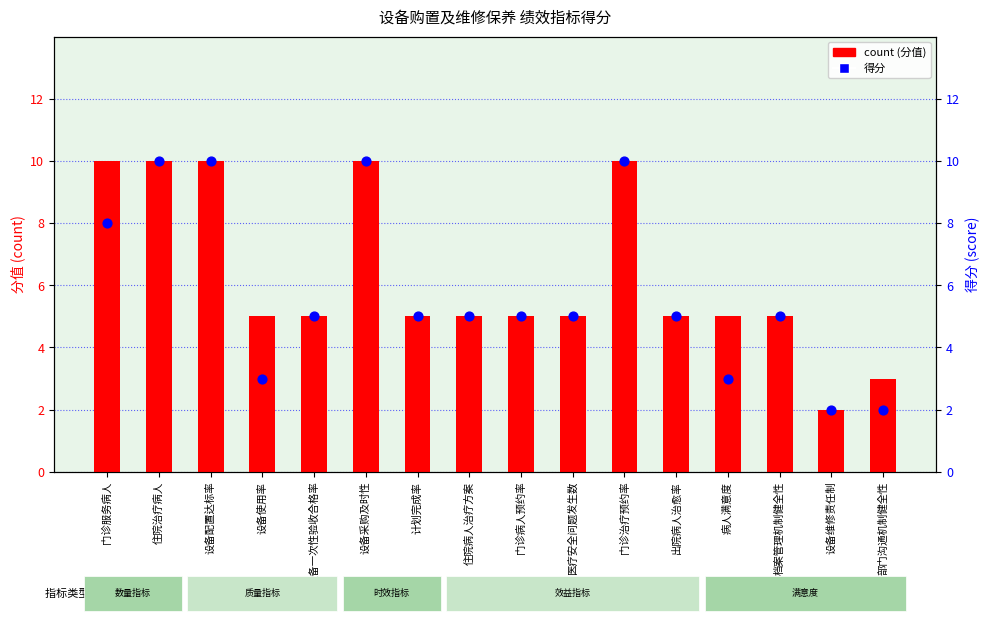

What are all the series names shown in the legend?

count, 得分 (score)